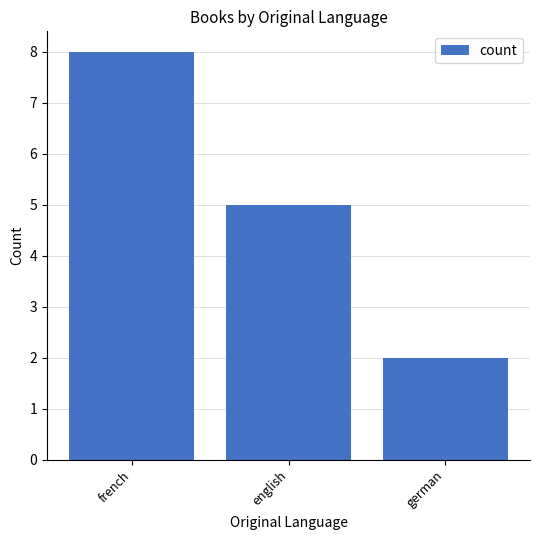

How many series are shown in this chart?

1